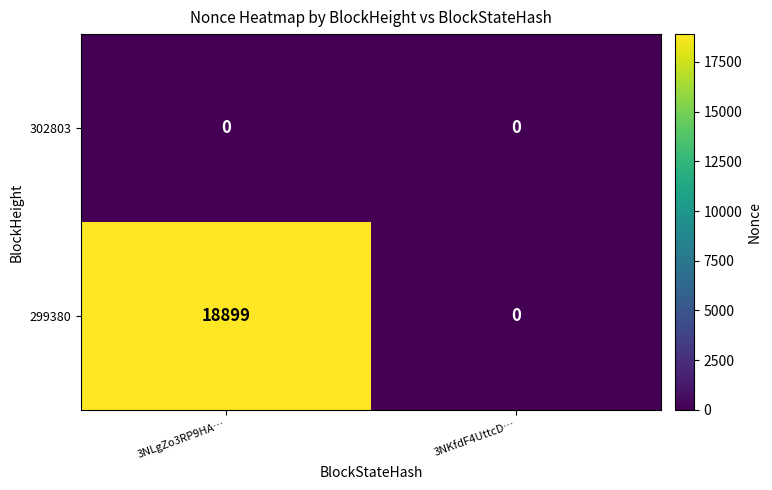

Reading right to left, what are all the values shown in this chart?

302803: 3NKfdF4UttcD…=0	3NLgZo3RP9HA…=0
299380: 3NKfdF4UttcD…=0	3NLgZo3RP9HA…=18899